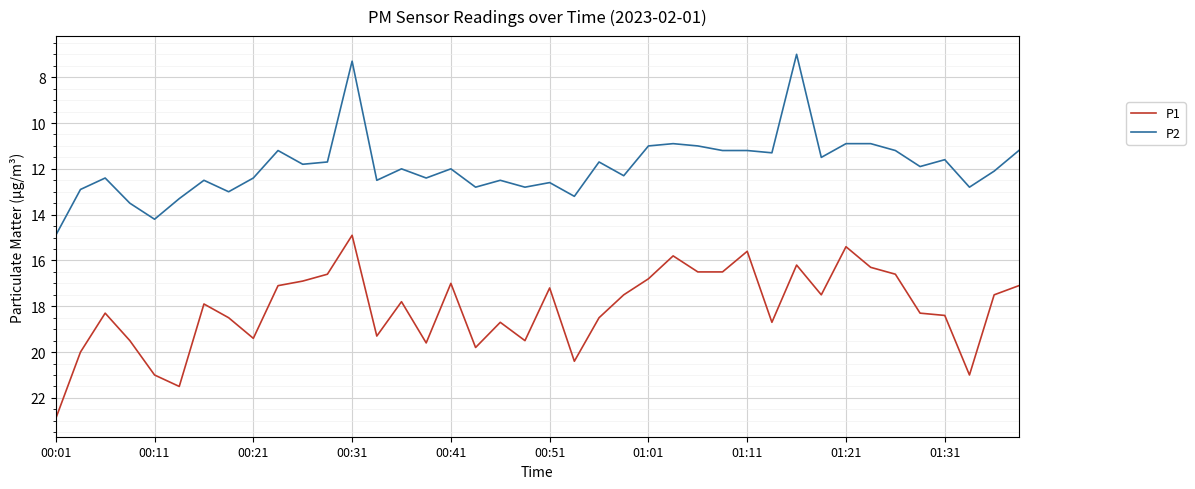

True or false: P1 and P2 cross at least once.

False